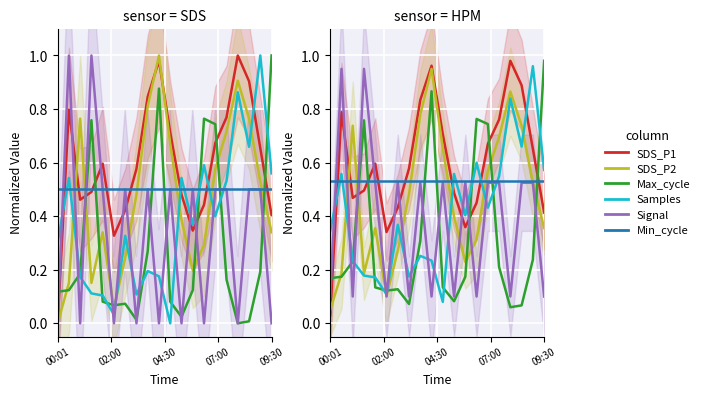

Count the number of categories in the chart.

20